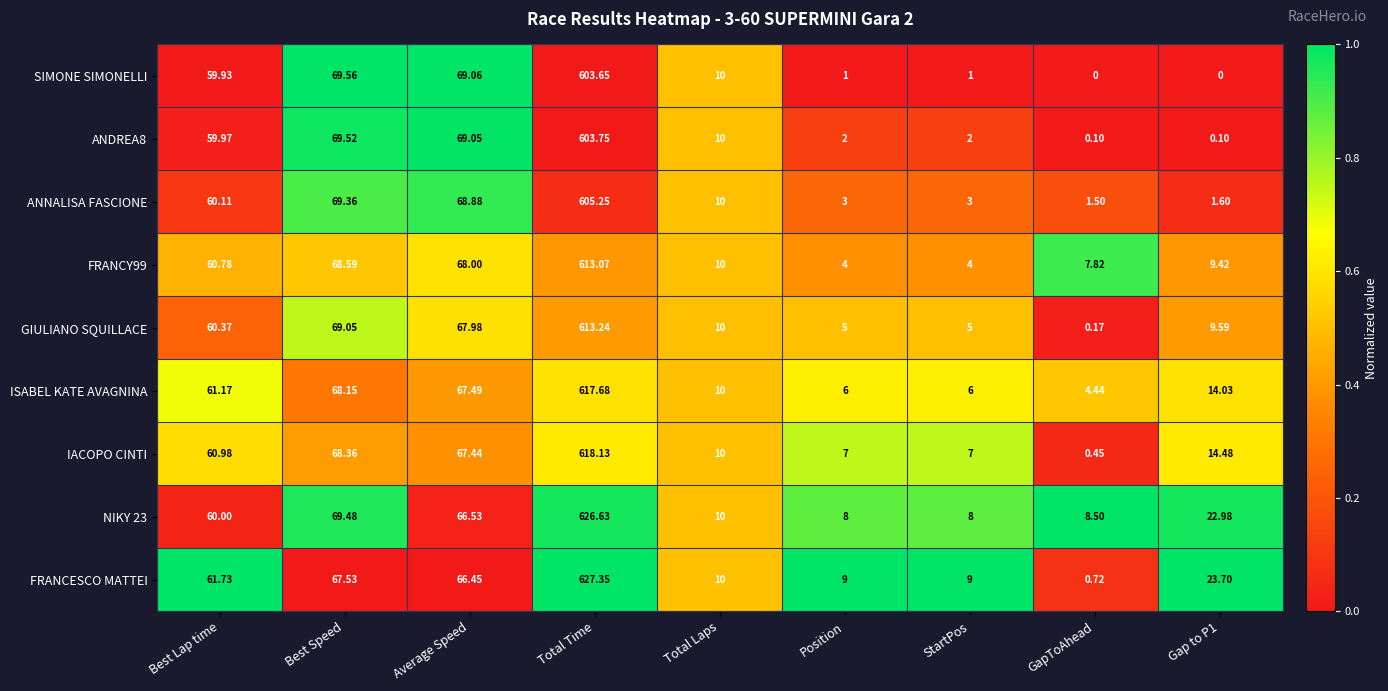

What is the total value across all series at Average Speed?

610.9